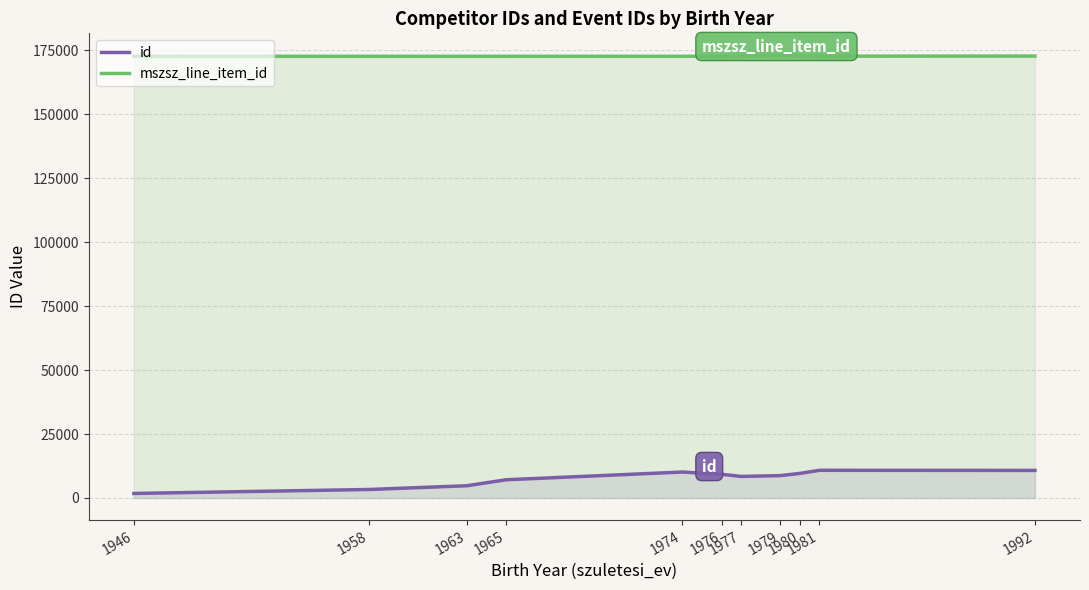

How many categories are shown in the chart?

11